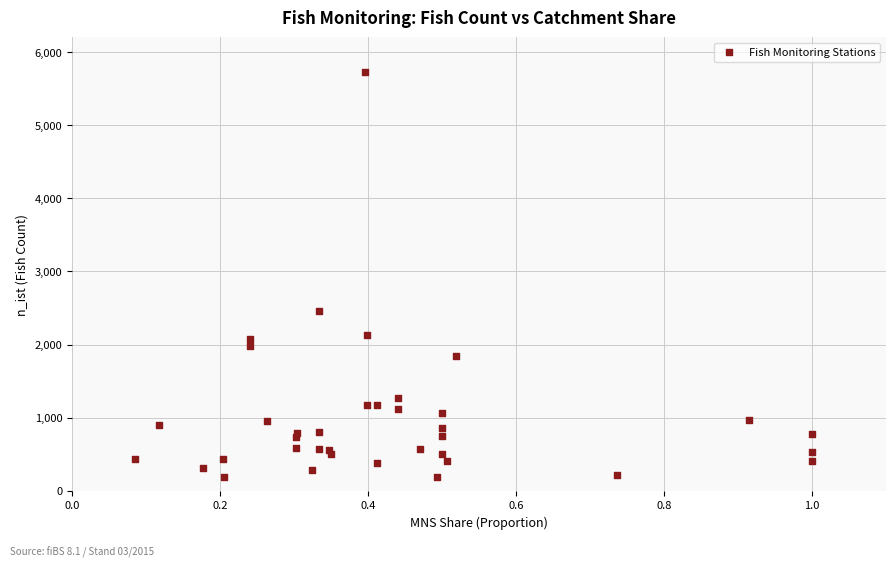

What Y value in the scatter plot is closest to 2959?

2461